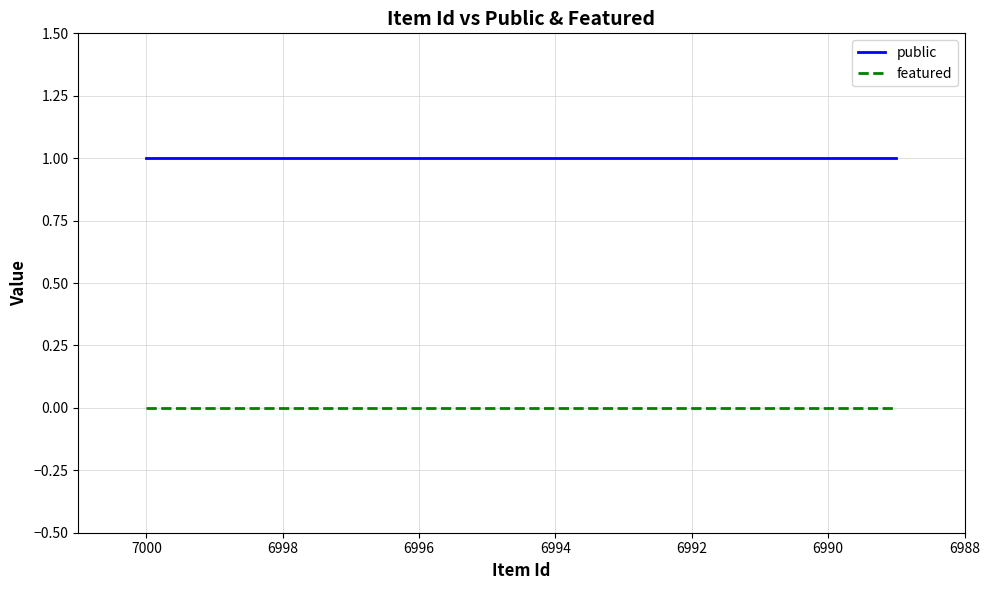

The value of public at 6992 is 2. True or false?

False